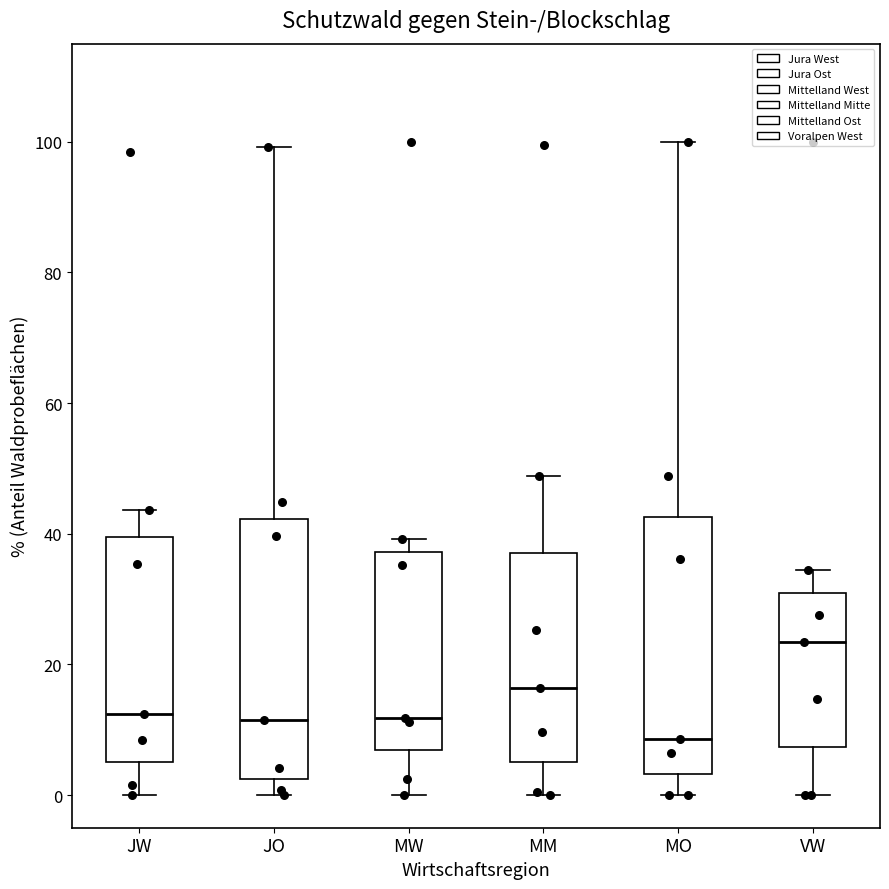

Where is the upper edge of the box for MW on the y-axis? The values are not printed on the chart, so give them approximately, as read against the axis.

38